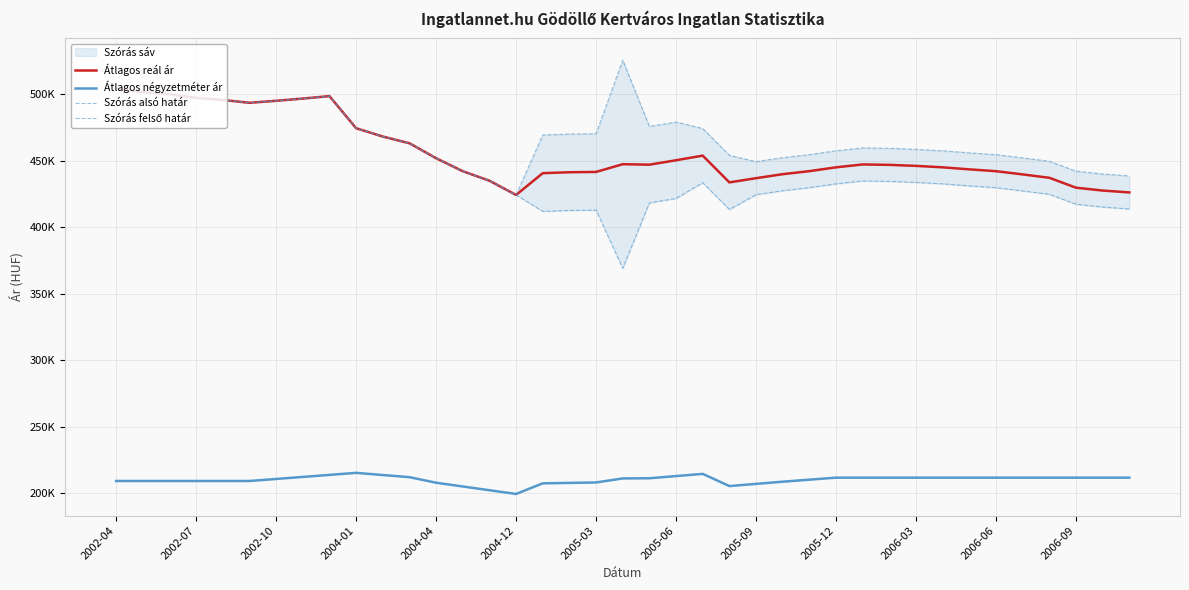

How many data points does each series have?

39